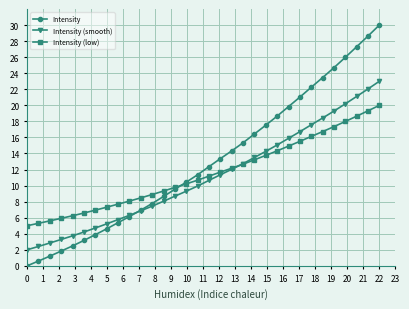

Which series has the largest total across all categories?

Intensity